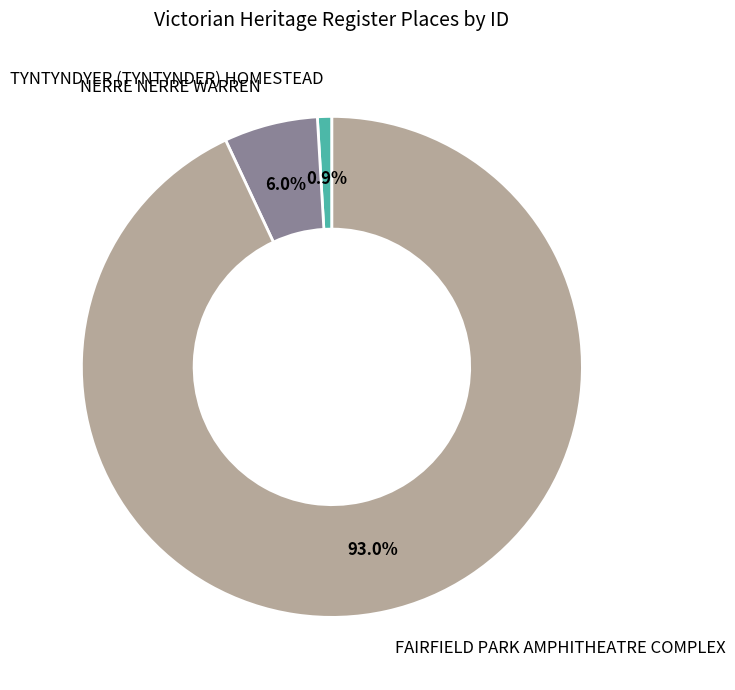

Which slice is the smallest?

TYNTYNDYER (TYNTYNDER) HOMESTEAD